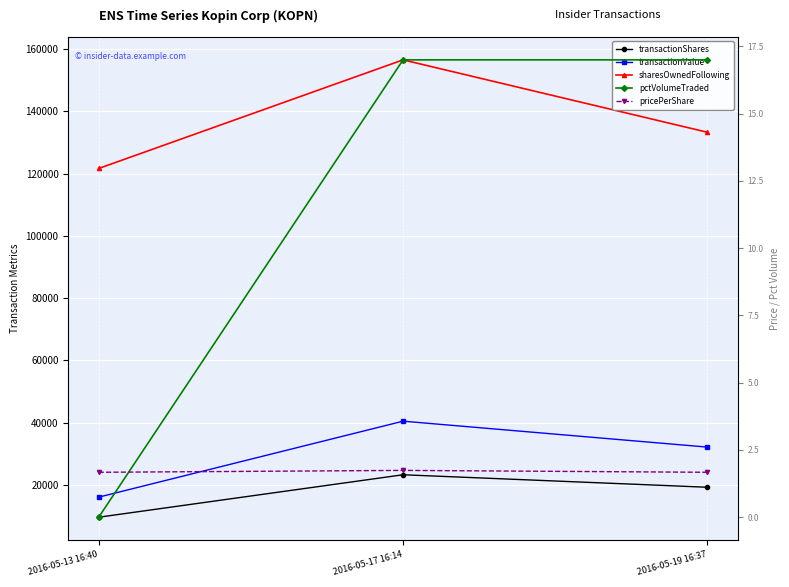

What is the average value of the transactionShares series?

17373.3